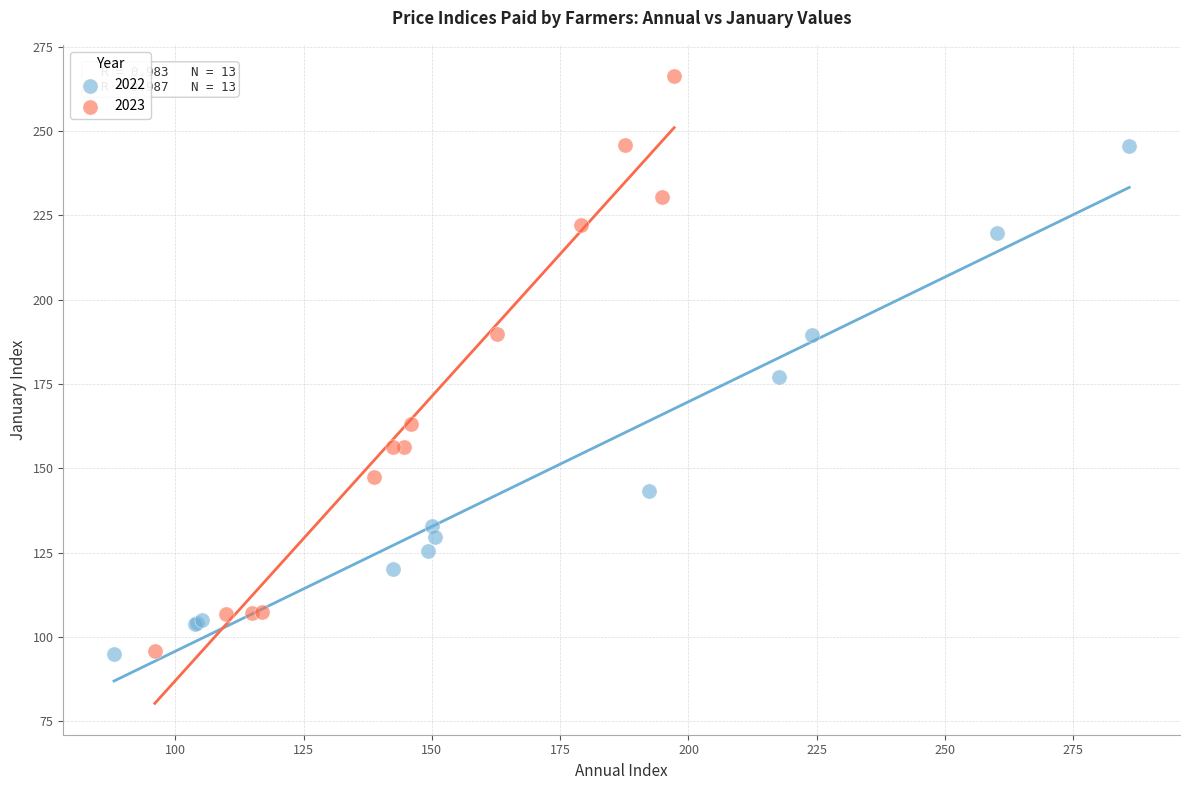

Which series has the largest Y range (max minus min)?

2023